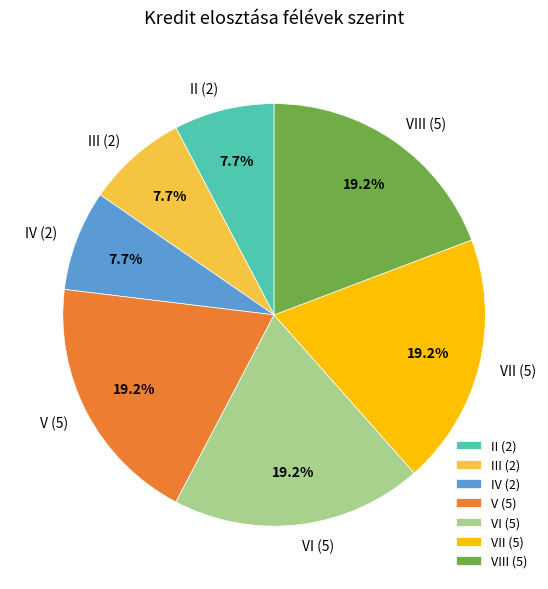

The VII slice represents 11% of the pie. True or false?

False